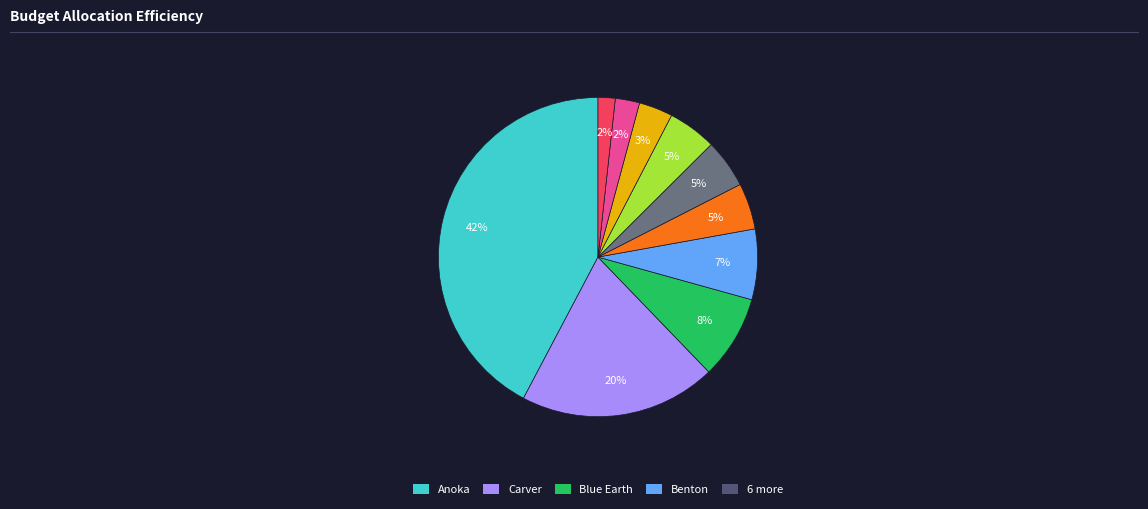

Is there a majority slice in this chart?

No